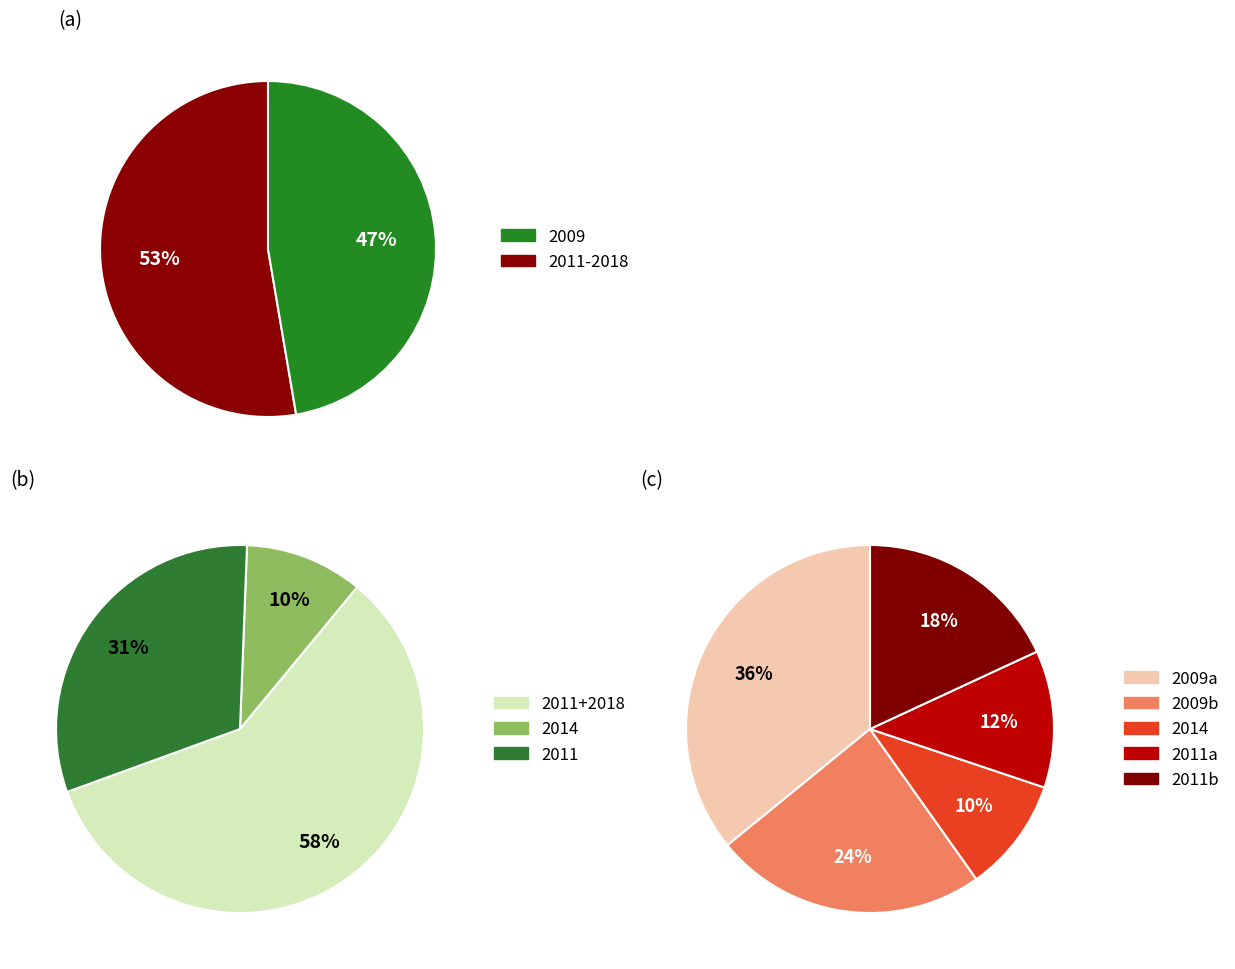

Count the number of slices in the pie.

10